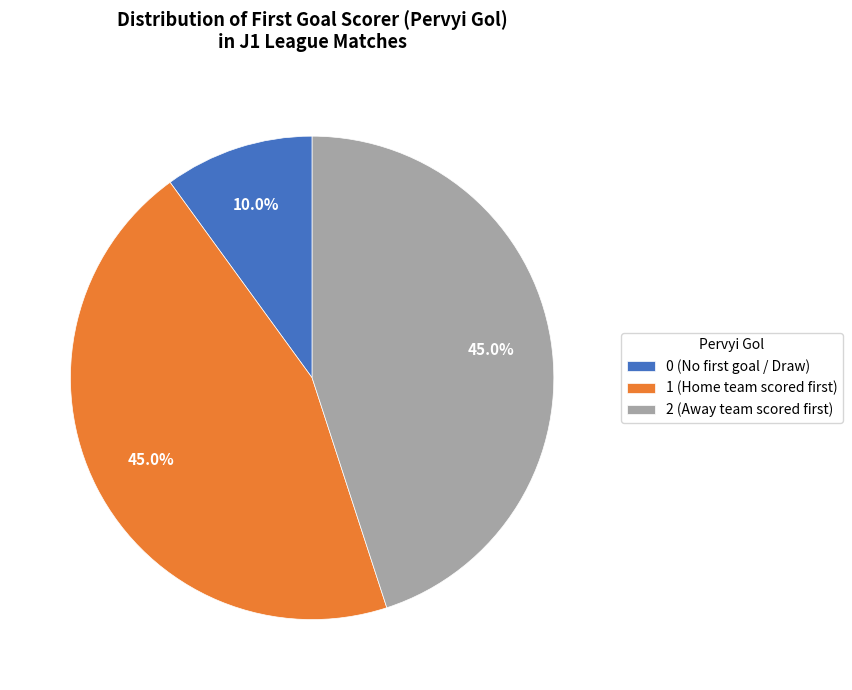

Is there any slice that represents more than half of the pie?

No